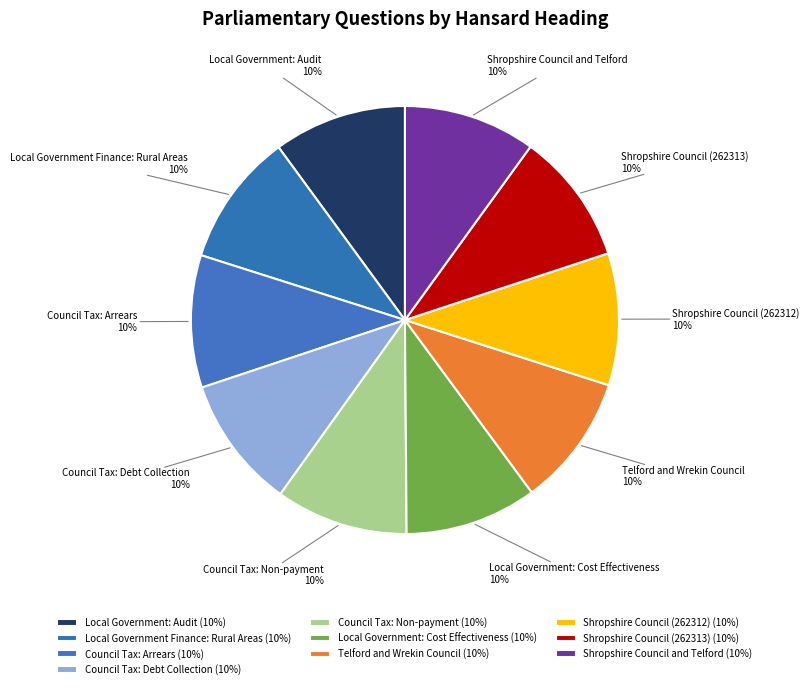

Count the number of slices in the pie.

10